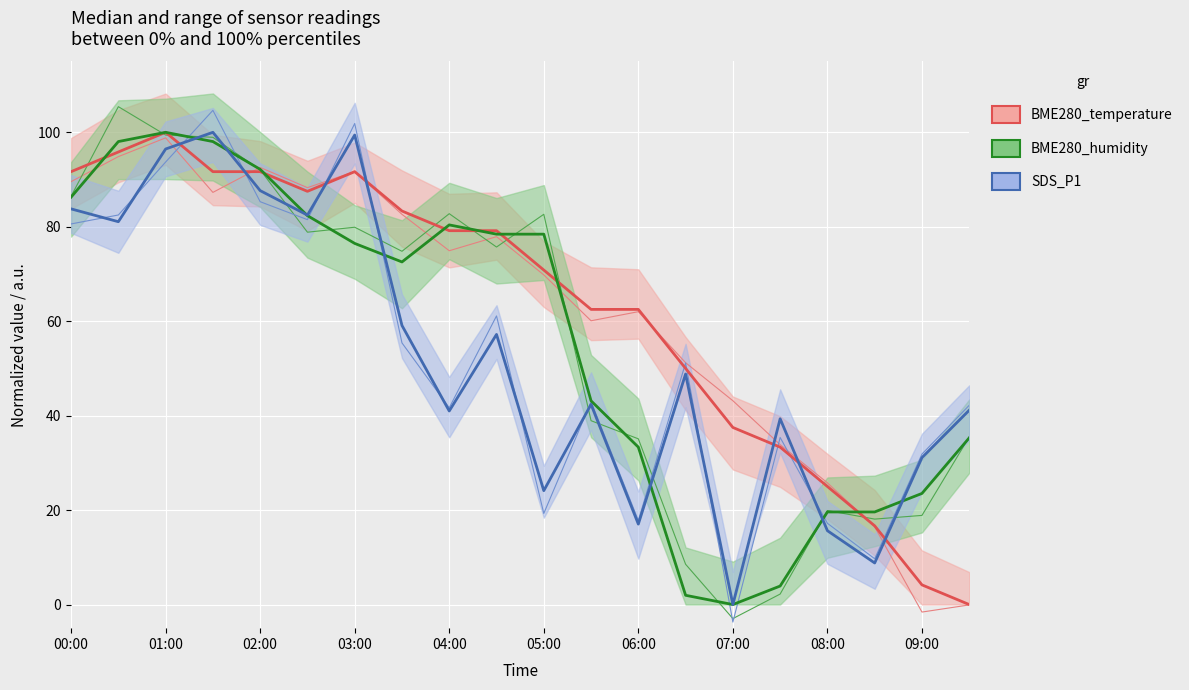

What position from the left is 06:00?

13